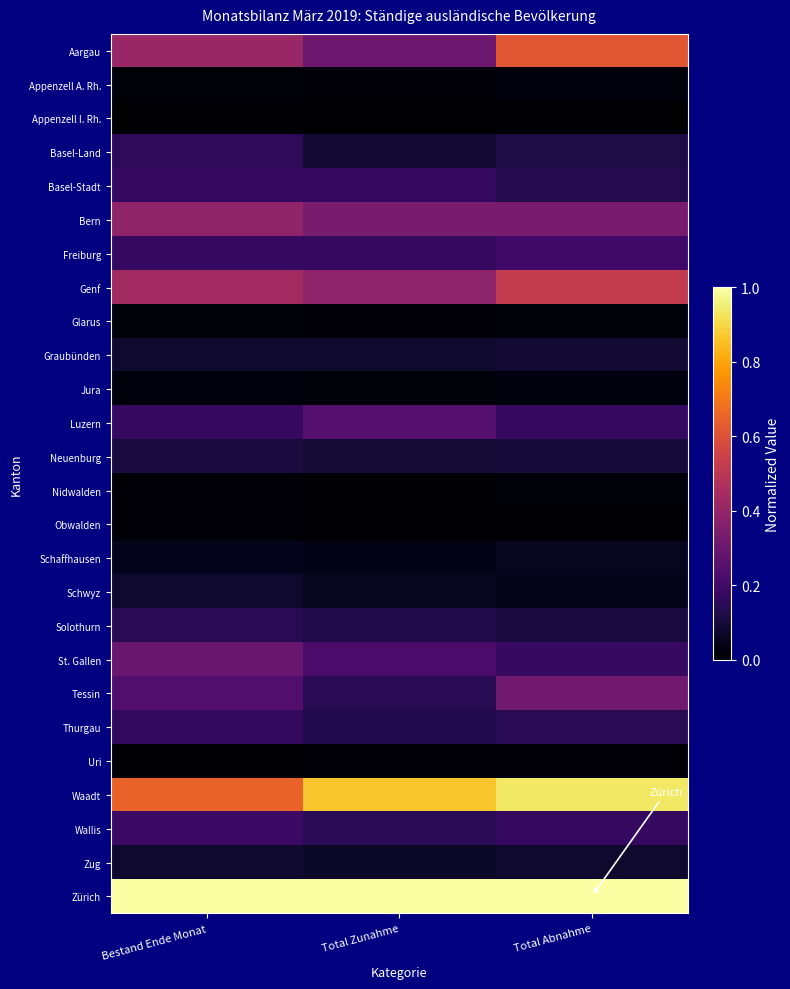

At which category is the sum across all series the highest?

Total Abnahme